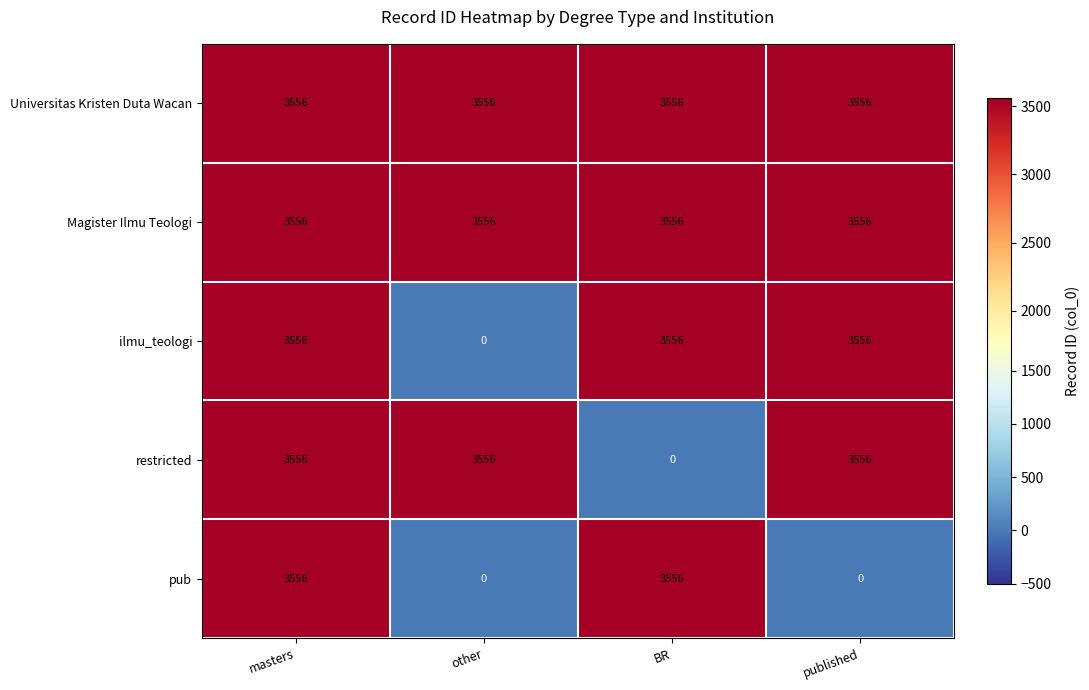

Reading left to right, transcribe all the data shown in this chart.

Universitas Kristen Duta Wacan: 3556	3556	3556	3556
Magister Ilmu Teologi: 3556	3556	3556	3556
ilmu_teologi: 3556	0	3556	3556
restricted: 3556	3556	0	3556
pub: 3556	0	3556	0